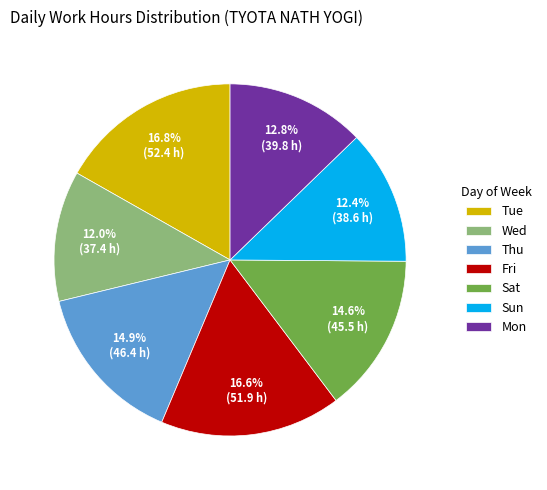

Is there a majority slice in this chart?

No